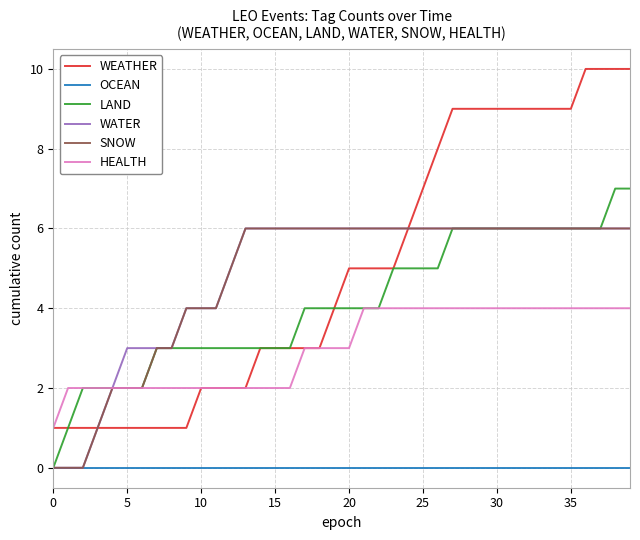

Which series has the widest spread of values?

WEATHER